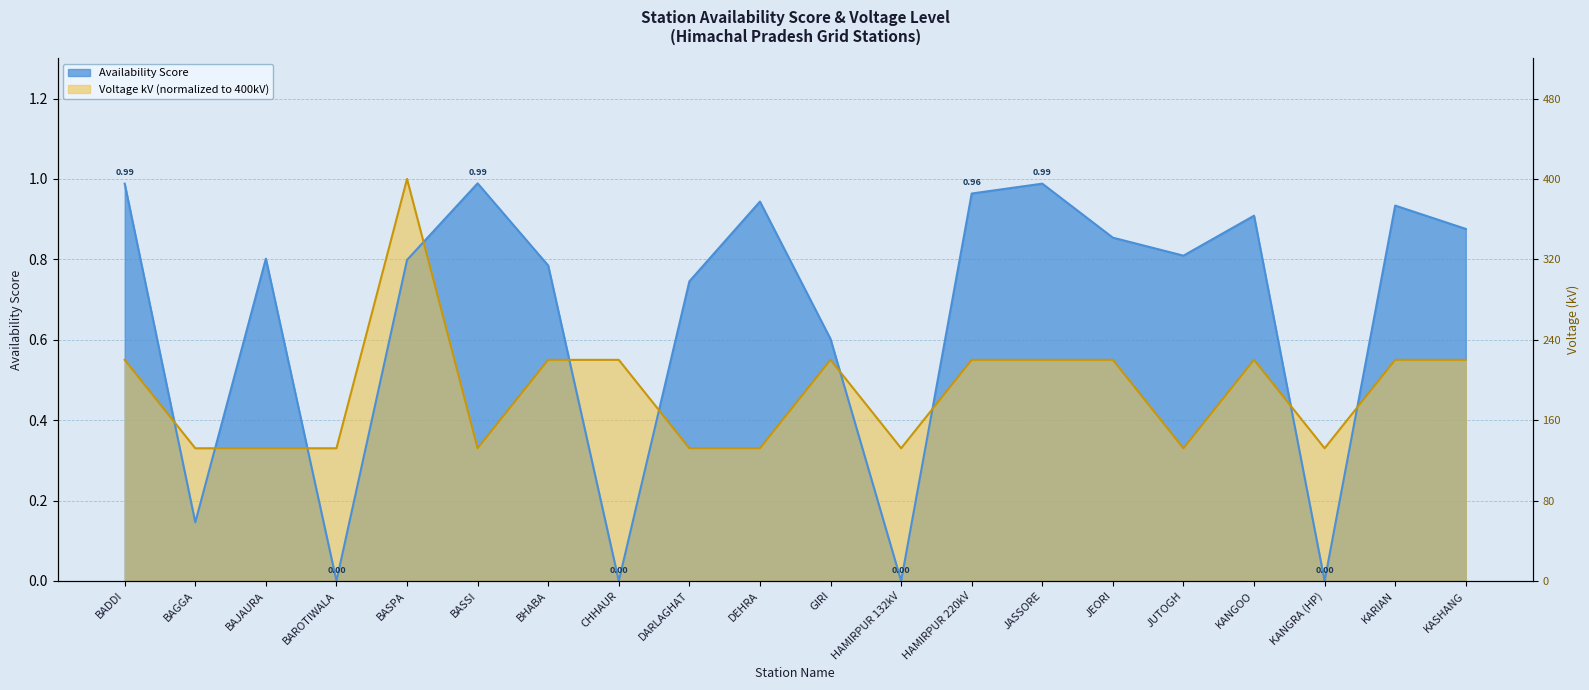

What is the sum of the Voltage kV (scaled) values at KANGOO and KASHANG?

1.1